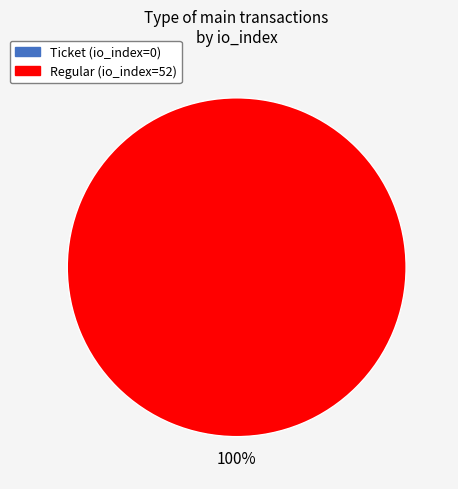

Is the sum of Ticket (io_index=0) and Regular (io_index=52) greater than half?

Yes